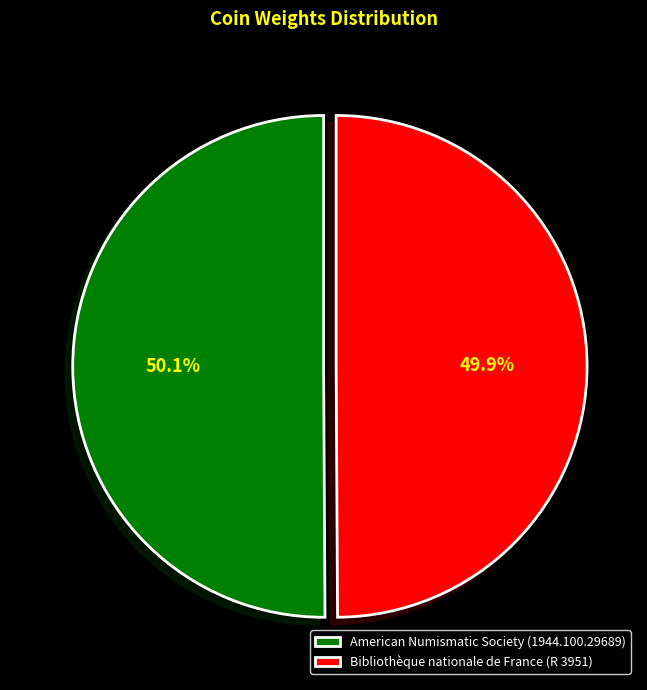

Is there a majority slice in this chart?

Yes